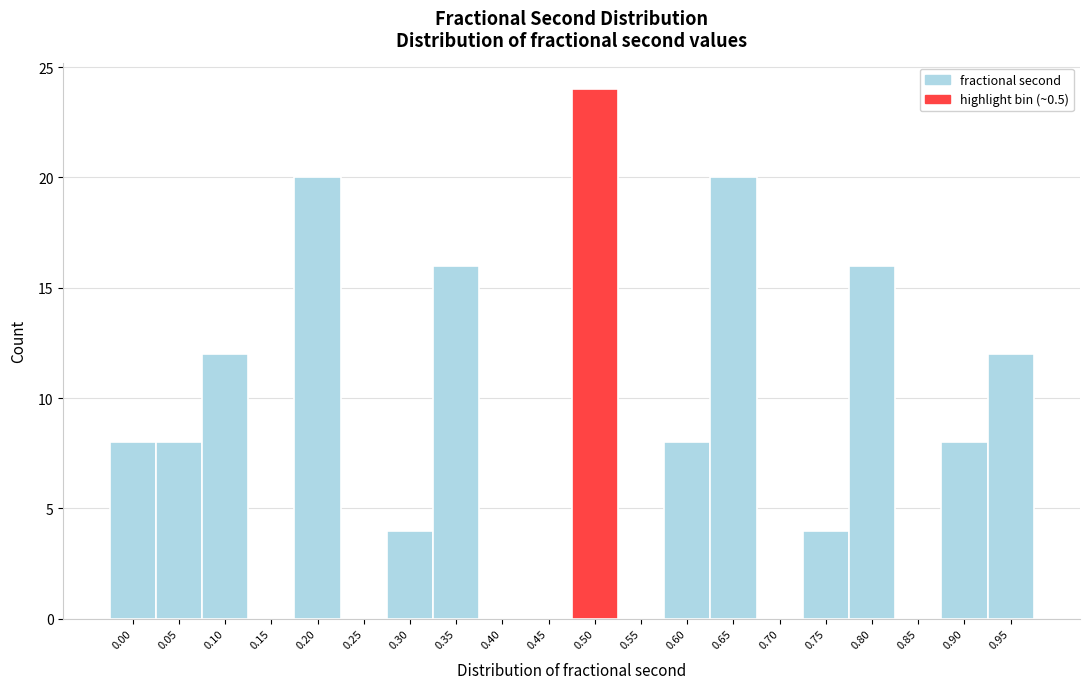

Reading left to right, transcribe all the data shown in this chart.

0.00=8	0.05=8	0.10=12	0.15=0	0.20=20	0.25=0	0.30=4	0.35=16	0.40=0	0.45=0	0.50=24	0.55=0	0.60=8	0.65=20	0.70=0	0.75=4	0.80=16	0.85=0	0.90=8	0.95=12